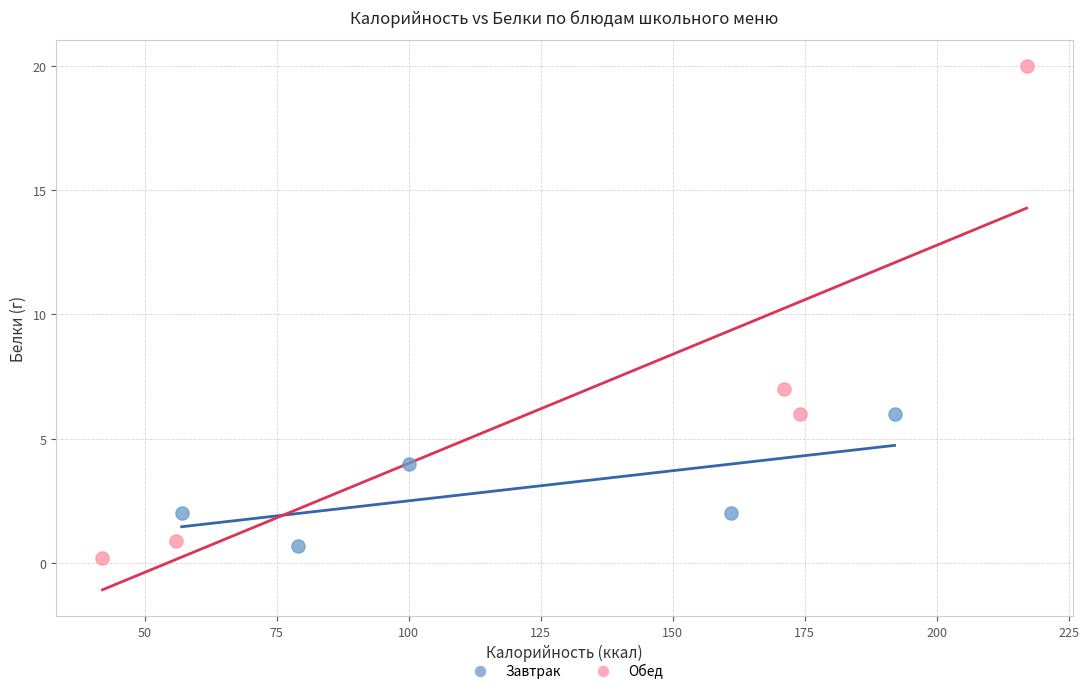

Which series has the widest spread of Y values?

Обед